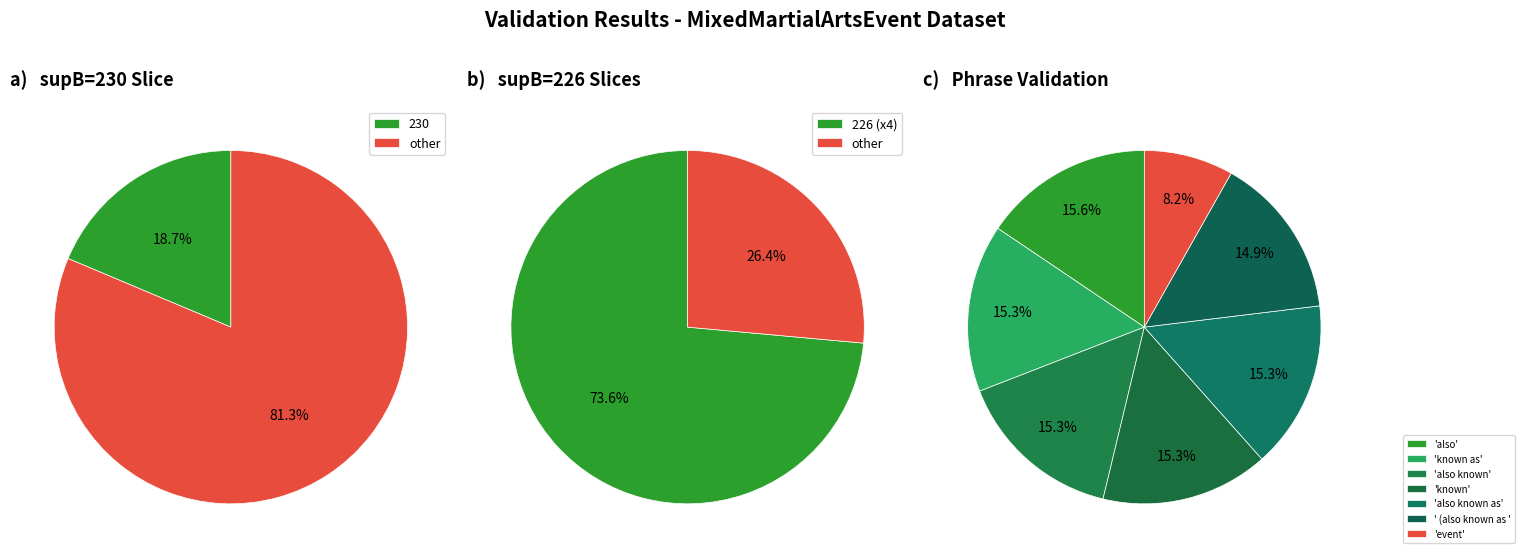

Rank the categories by value from lowest to highest.

109, 218, 226, 226, 226, 226, 230